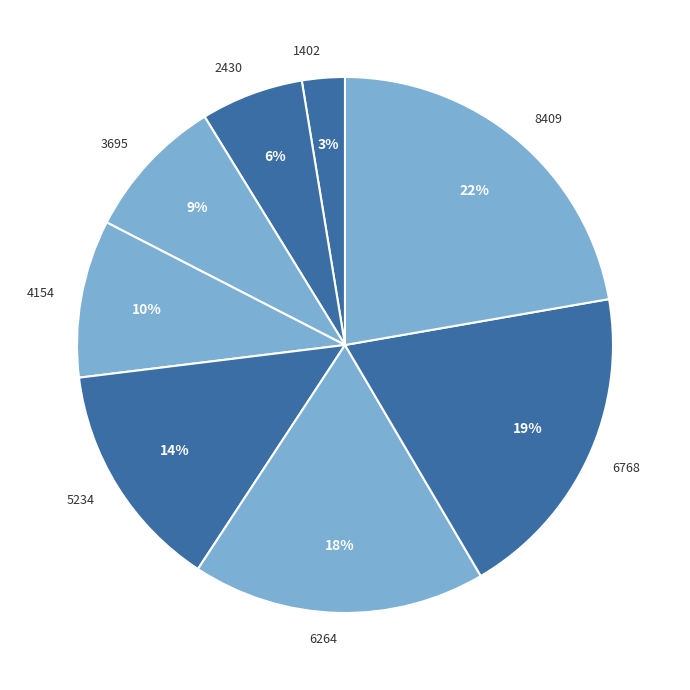

Which has a higher value, 3695 or 8409?

8409